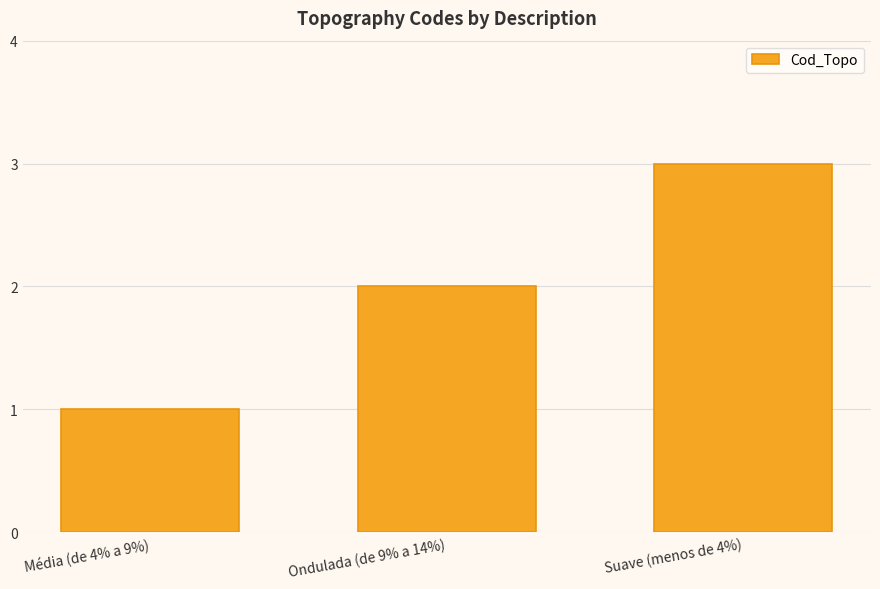

How many values are between 1 and 3?

3